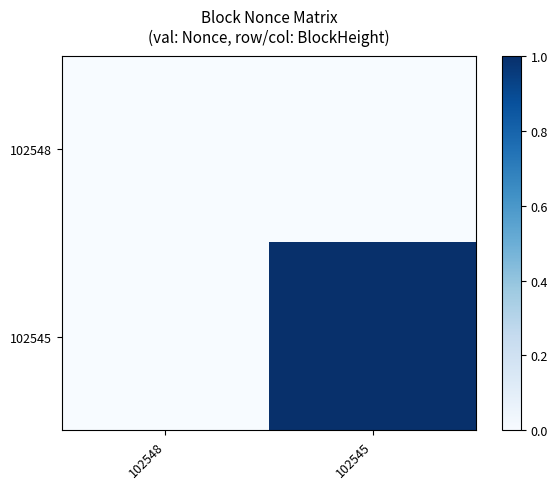

Which series changed the most between 102548 and 102545?

102545